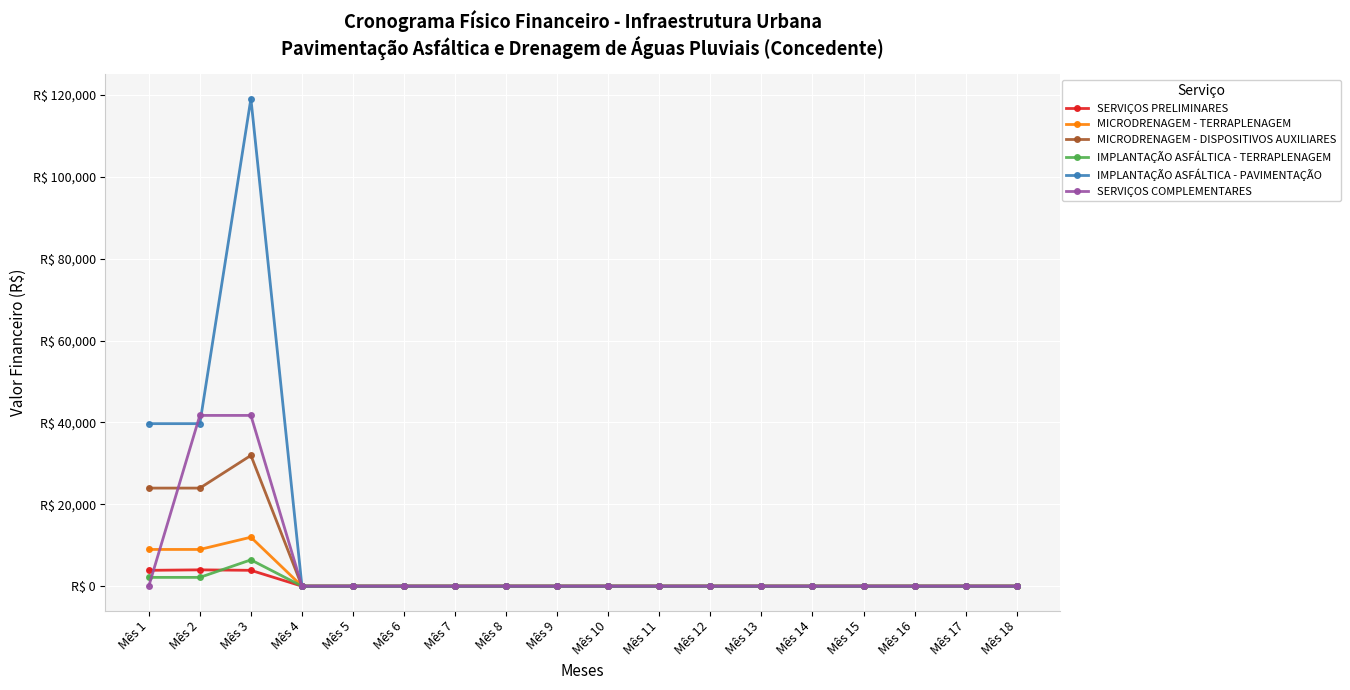

Does the chart have visible grid lines?

Yes